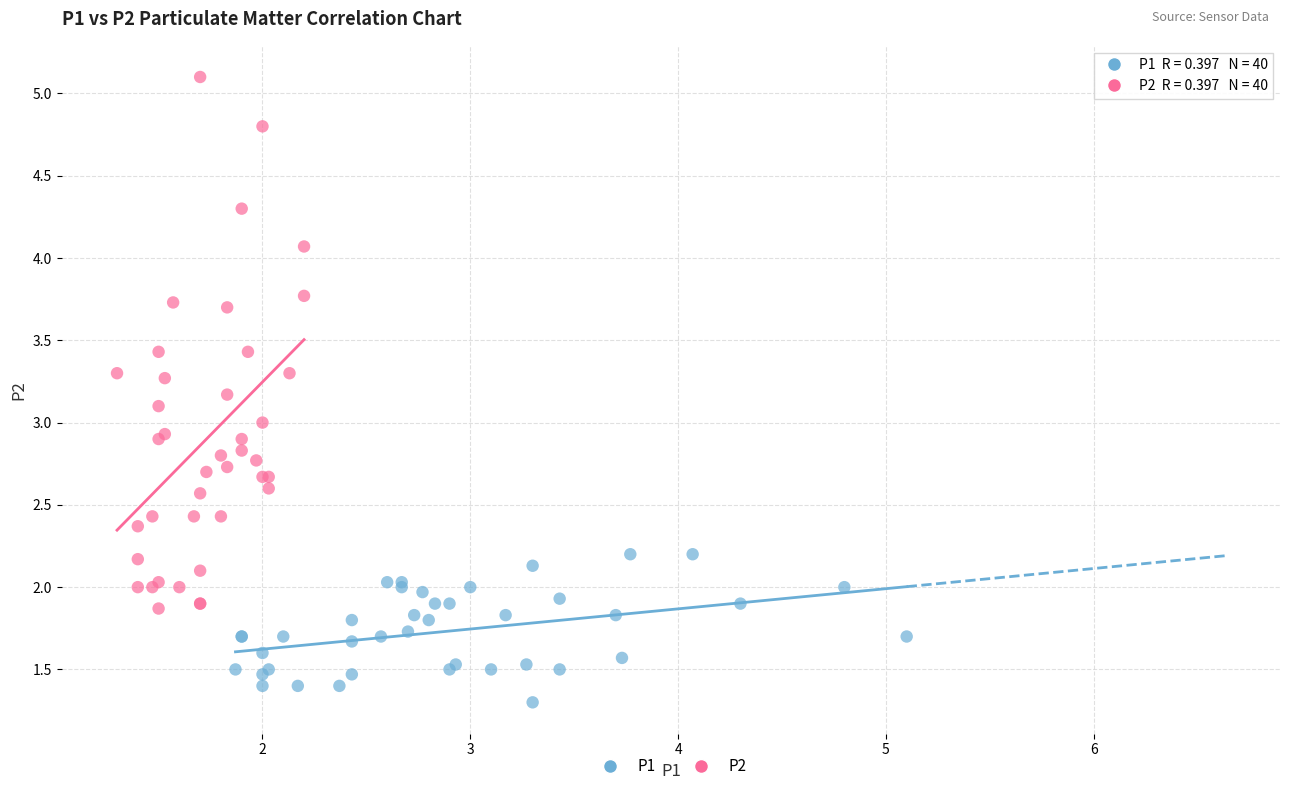

What are all the series names shown in the legend?

P1, P2